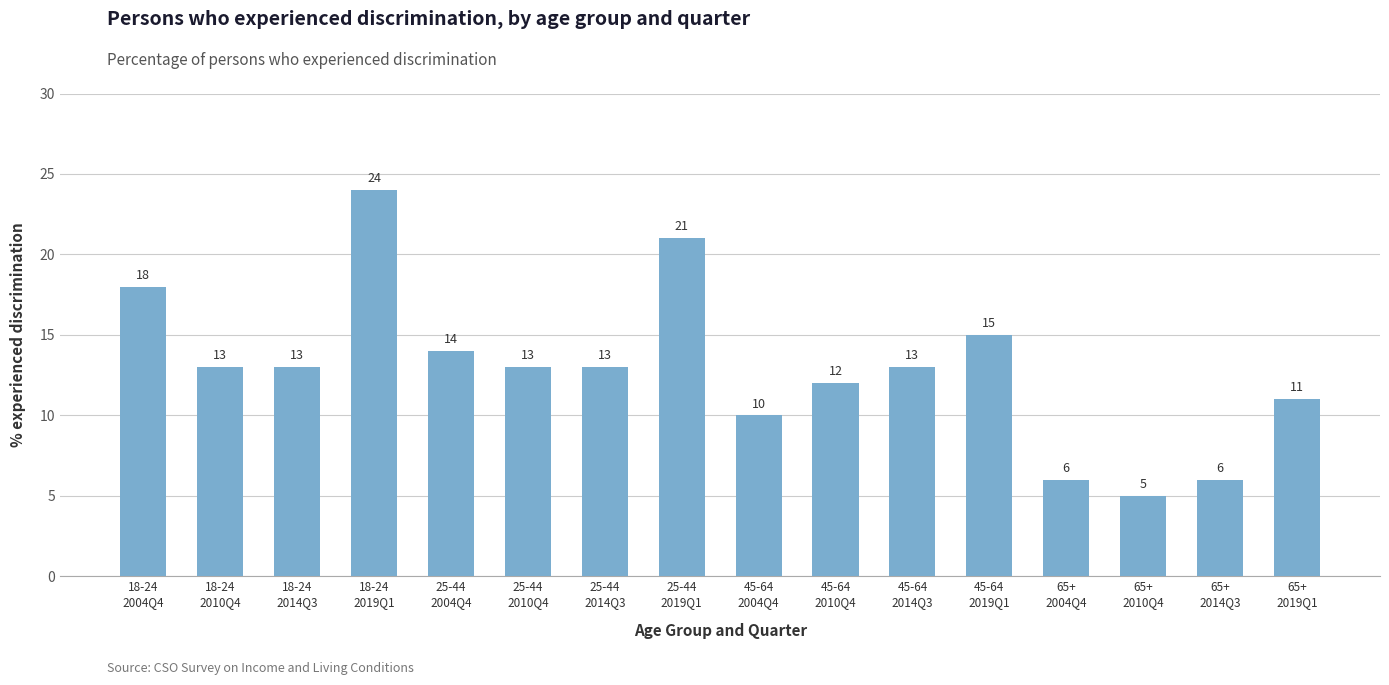

Does the chart contain stacked bars?

No